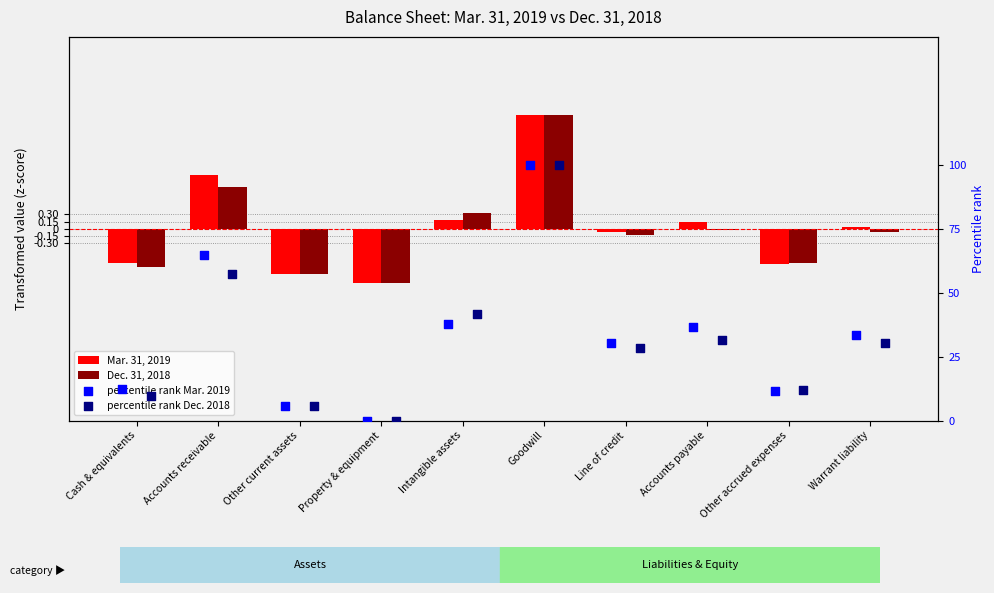

Which series has the largest total across all categories?

percentile rank Mar. 2019